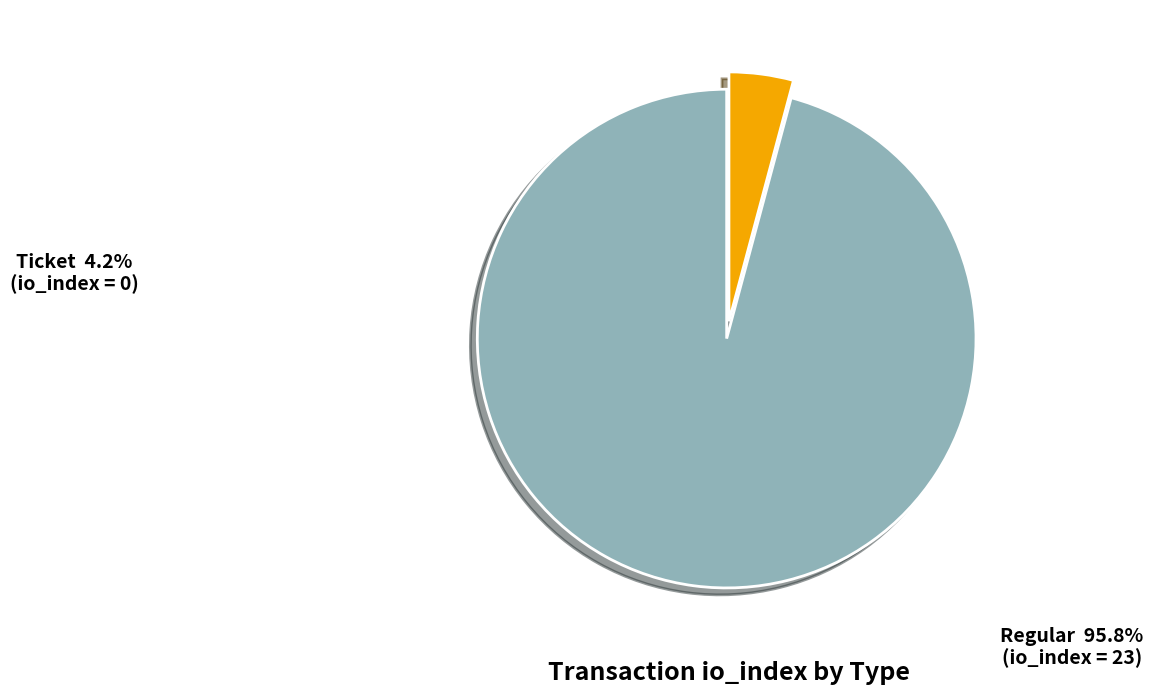

Is there a majority slice in this chart?

Yes